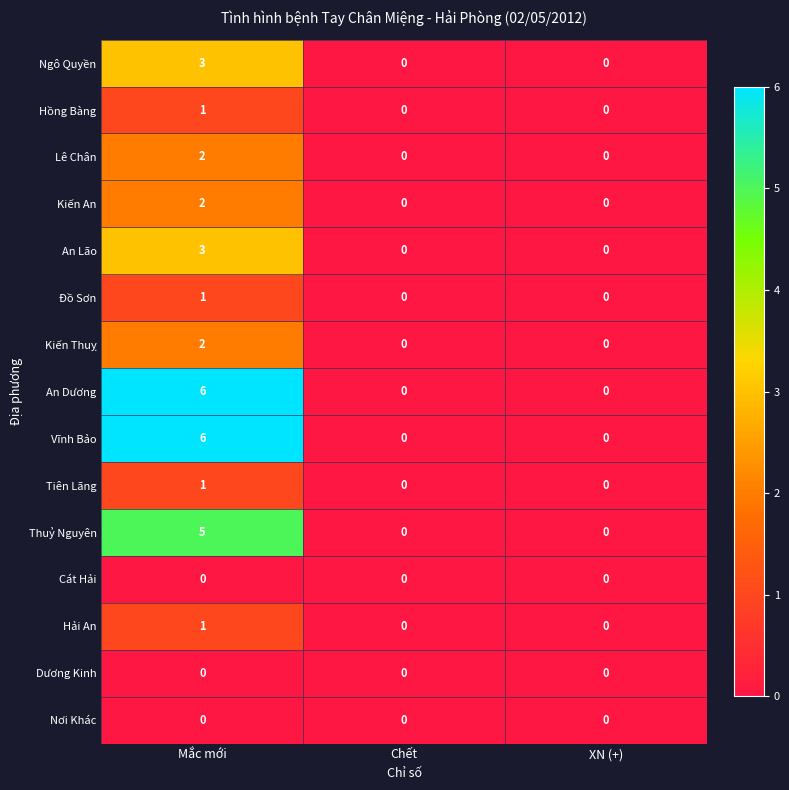

At which category is the sum across all series the highest?

Mắc mới